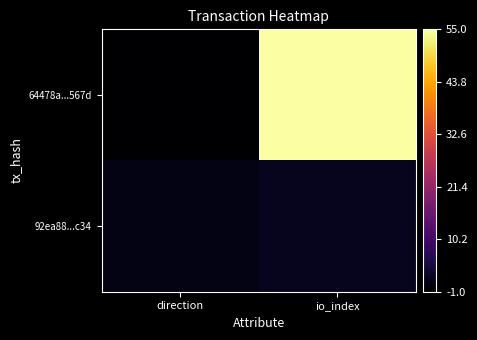

Rank the series by their average value, from highest to lowest.

64478a...567d, 92ea88...c34